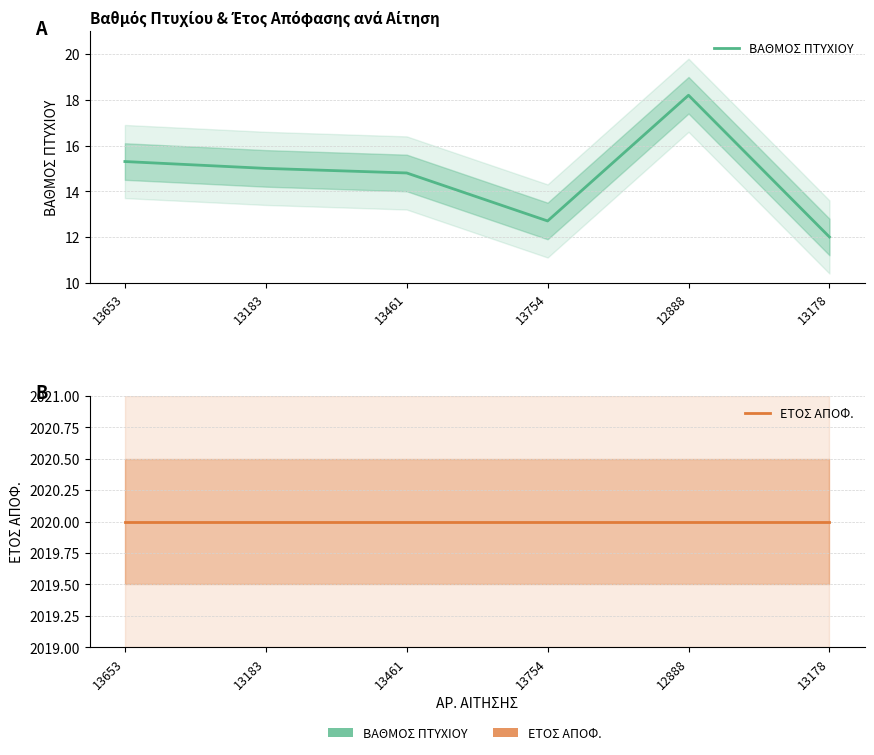

Is it true that ΒΑΘΜΟΣ ΠΤΥΧΙΟΥ equals 8.8 at 13461?

False